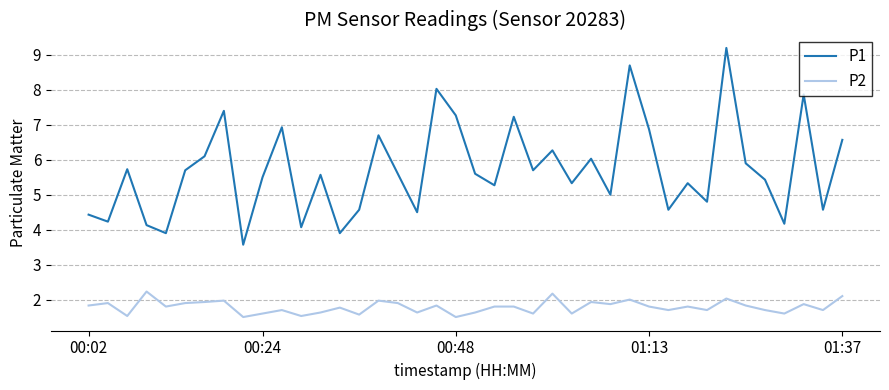

Which series has the widest spread of values?

P1